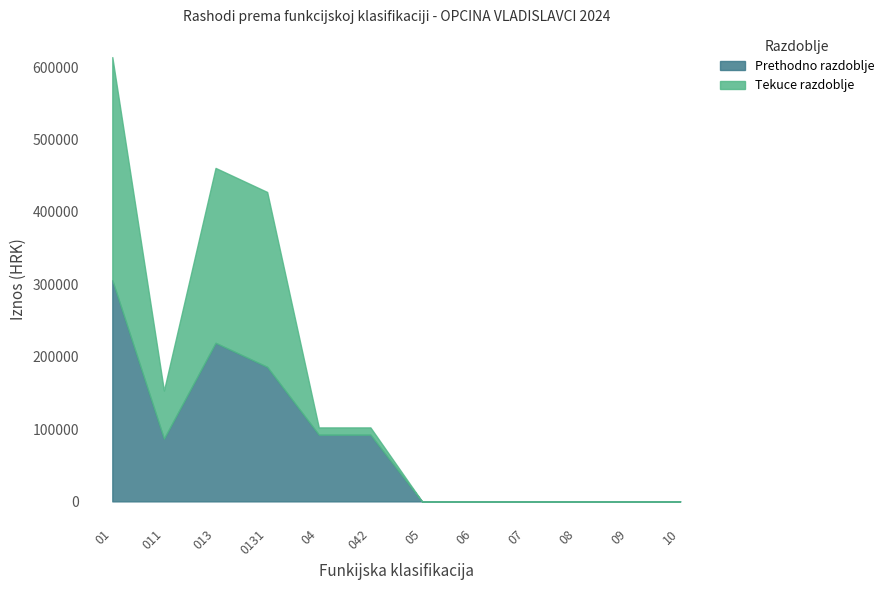

The value of Prethodno razdoblje at 04 is 92176.1. True or false?

True